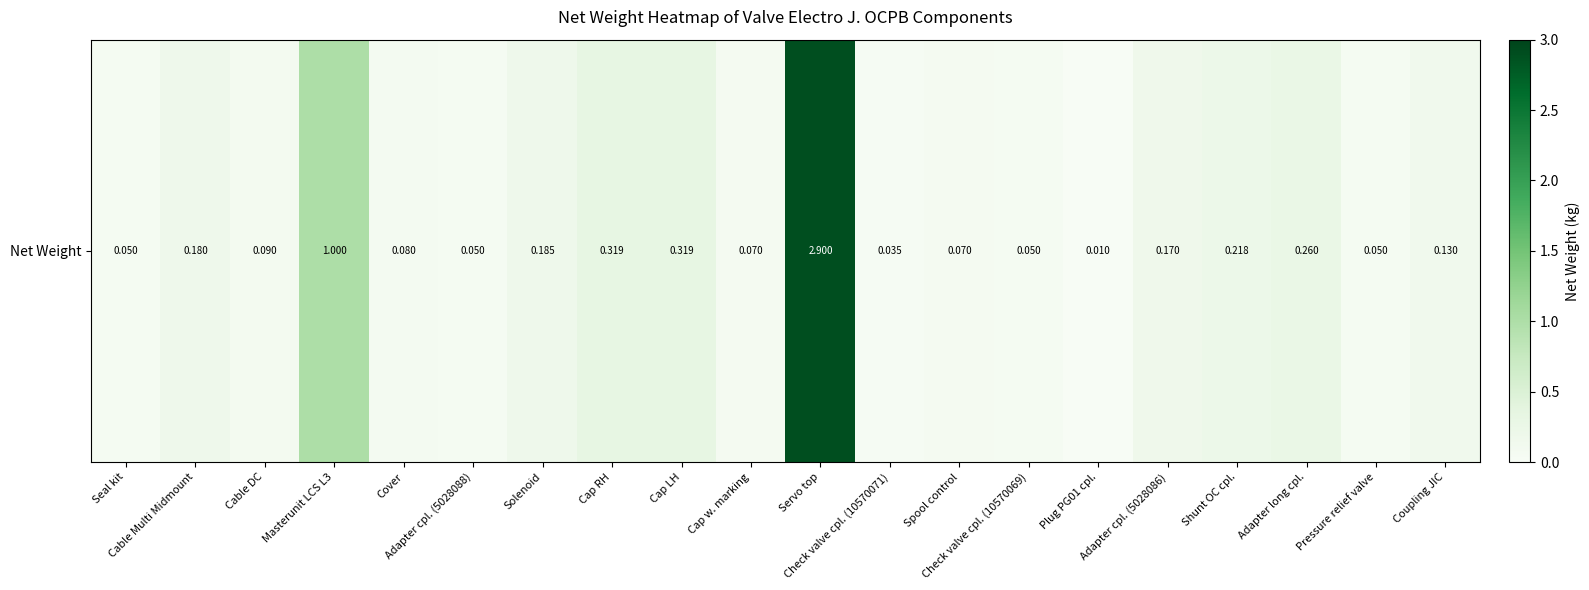

Rank the categories by value from highest to lowest.

Servo top, Masterunit LCS L3, Cap RH, Cap LH, Adapter long cpl., Shunt OC cpl., Solenoid, Cable Multi Midmount, Adapter cpl. (5028086), Coupling JIC, Cable DC, Cover, Cap w. marking, Spool control, Seal kit, Adapter cpl. (5028088), Check valve cpl. (10570069), Pressure relief valve, Check valve cpl. (10570071), Plug PG01 cpl.